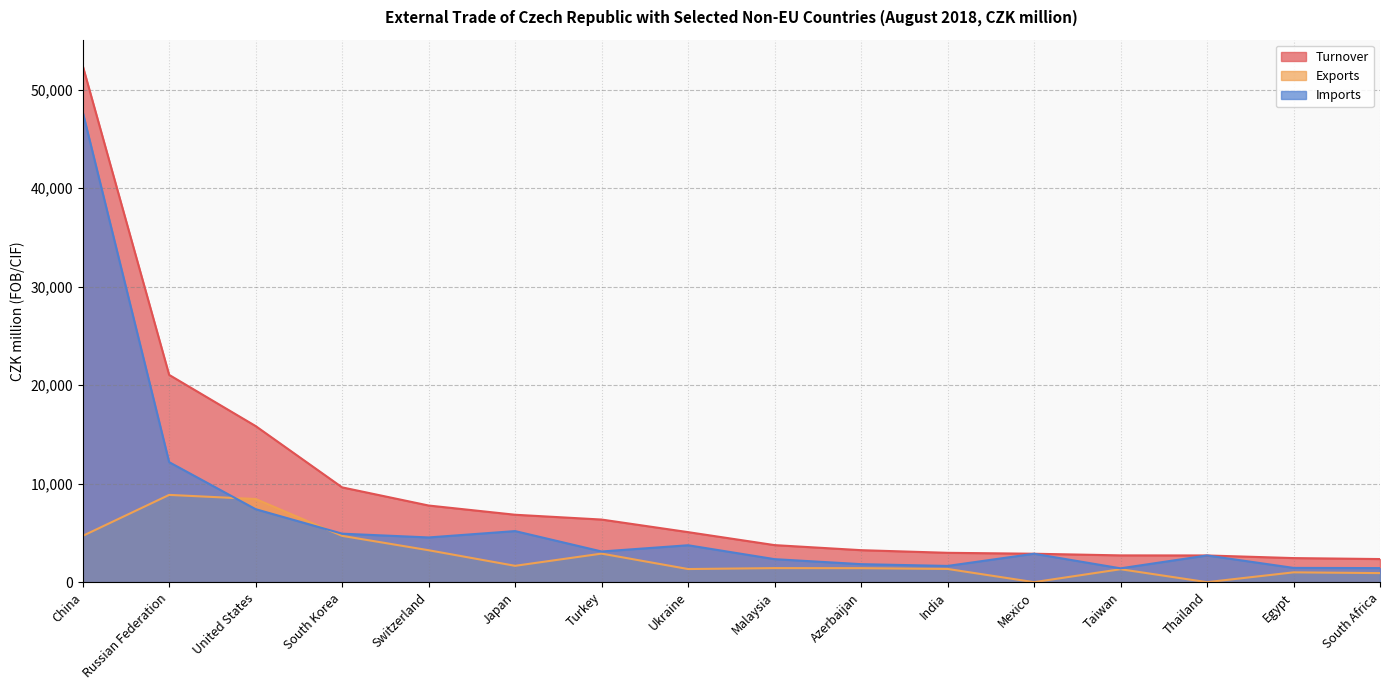

The value of Exports at Mexico is 0. True or false?

True